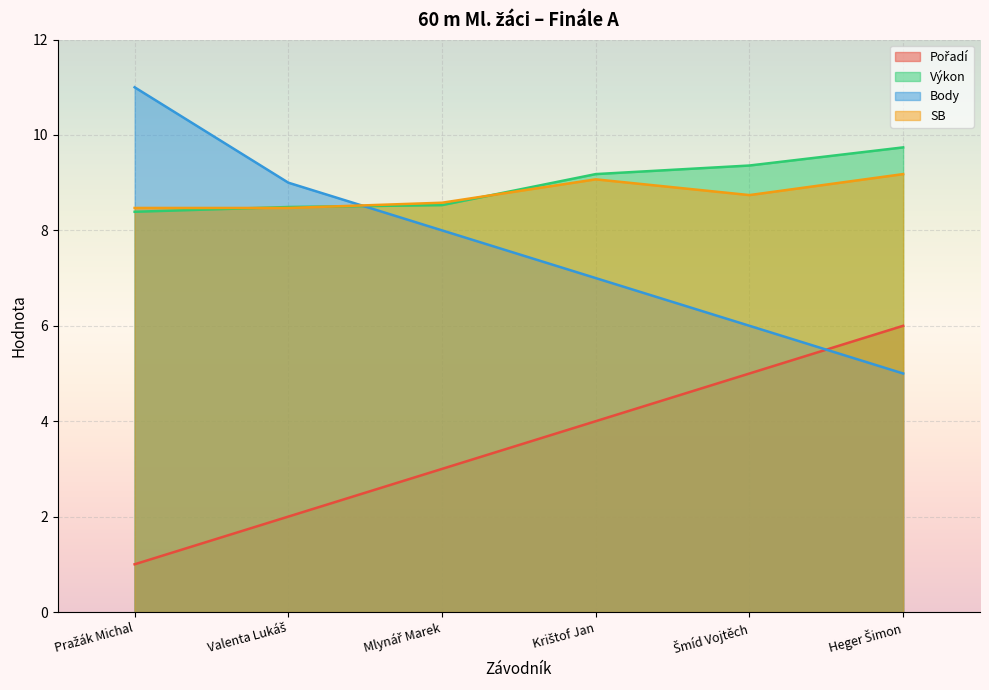

Where does the Pořadí series first go above 4?

Šmíd Vojtěch